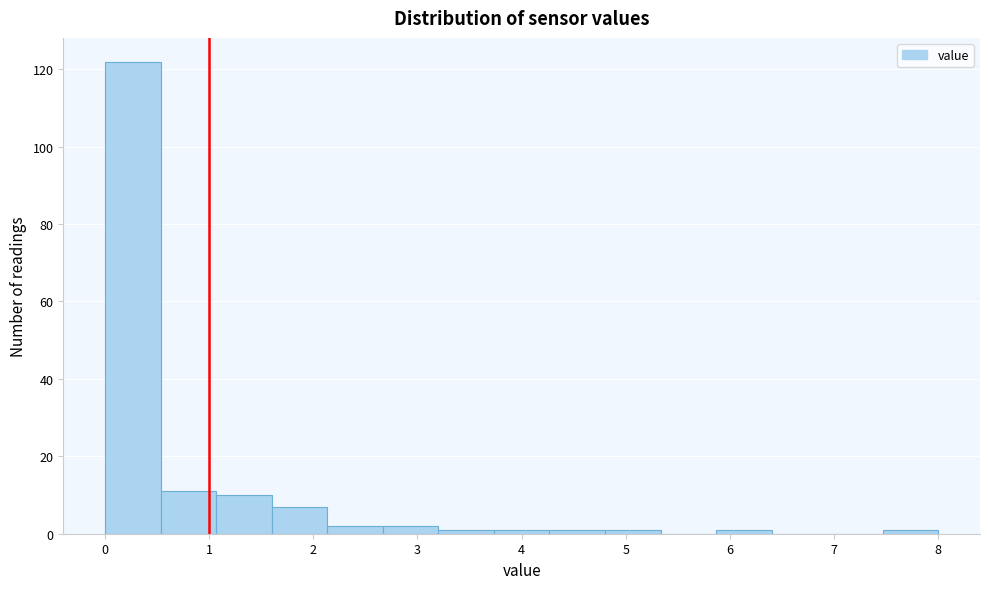

Reading left to right, transcribe this chart: for each bar, give the range it covers on the x-axis and its height. Neither the bar edges nor the heights are printed on the chart, so give them approximately, as read against the axes.

0.0 to 0.5: 122
0.5 to 1.1: 12
1.1 to 1.6: 10
1.6 to 2.1: 8
2.1 to 2.7: 2
2.7 to 3.2: 2
3.2 to 3.7: under 2
3.7 to 4.3: under 2
4.3 to 4.8: under 2
4.8 to 5.3: under 2
5.3 to 5.9: 0
5.9 to 6.4: under 2
6.4 to 6.9: 0
6.9 to 7.5: 0
7.5 to 8.0: under 2